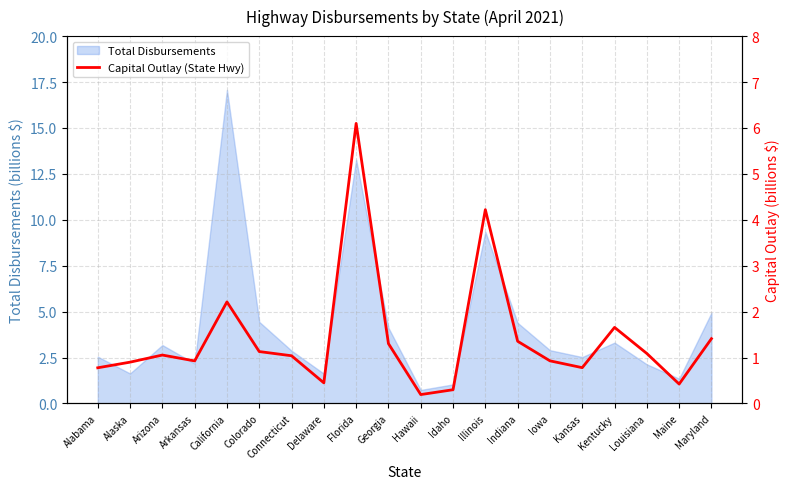

True or false: Total Disbursements has a value of 4.4 at Indiana.

True